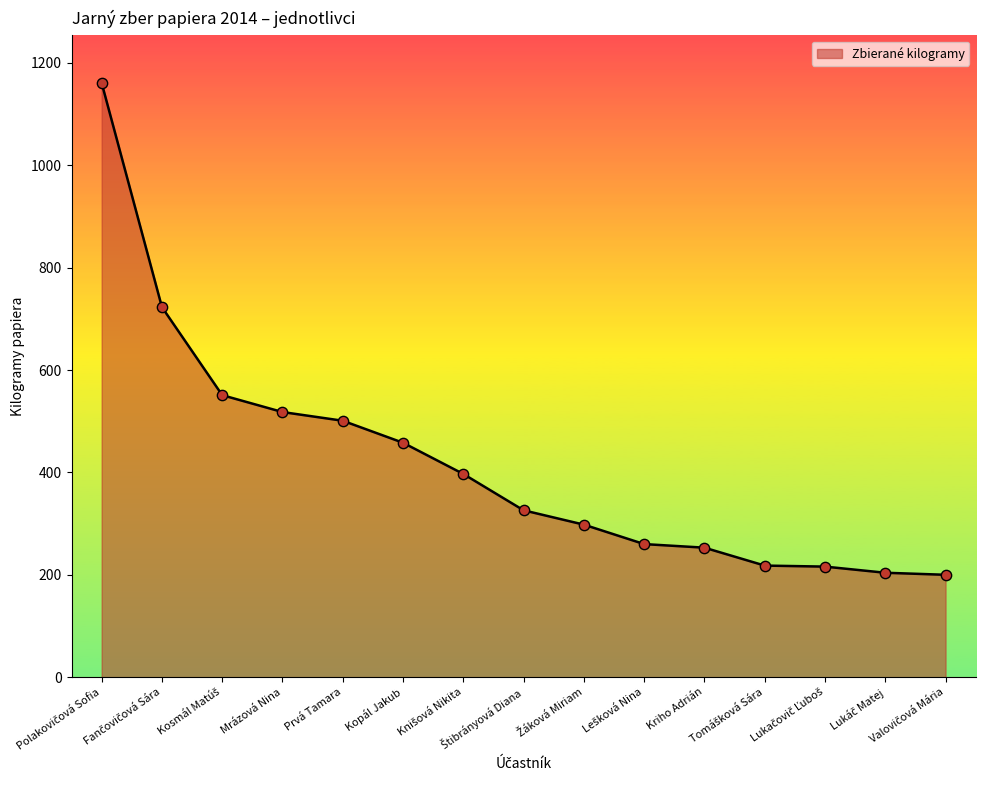

What is the difference between the maximum and minimum values?

961